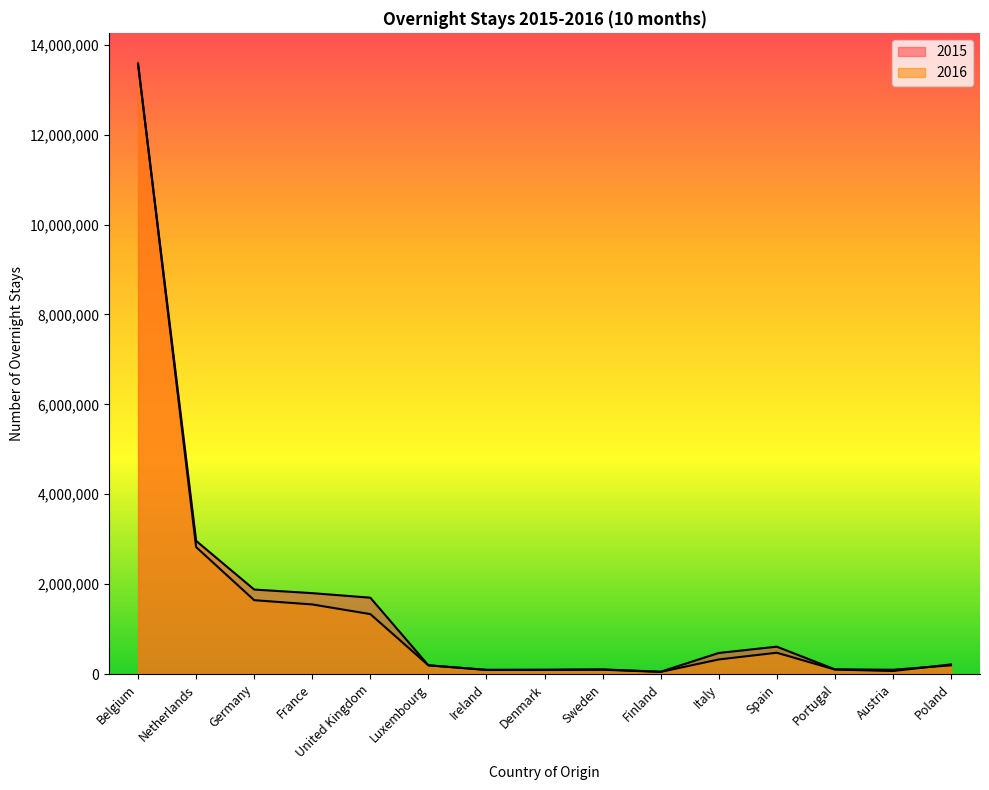

What value does the 2015 series have at Netherlands, to the nearest 50?

2963800